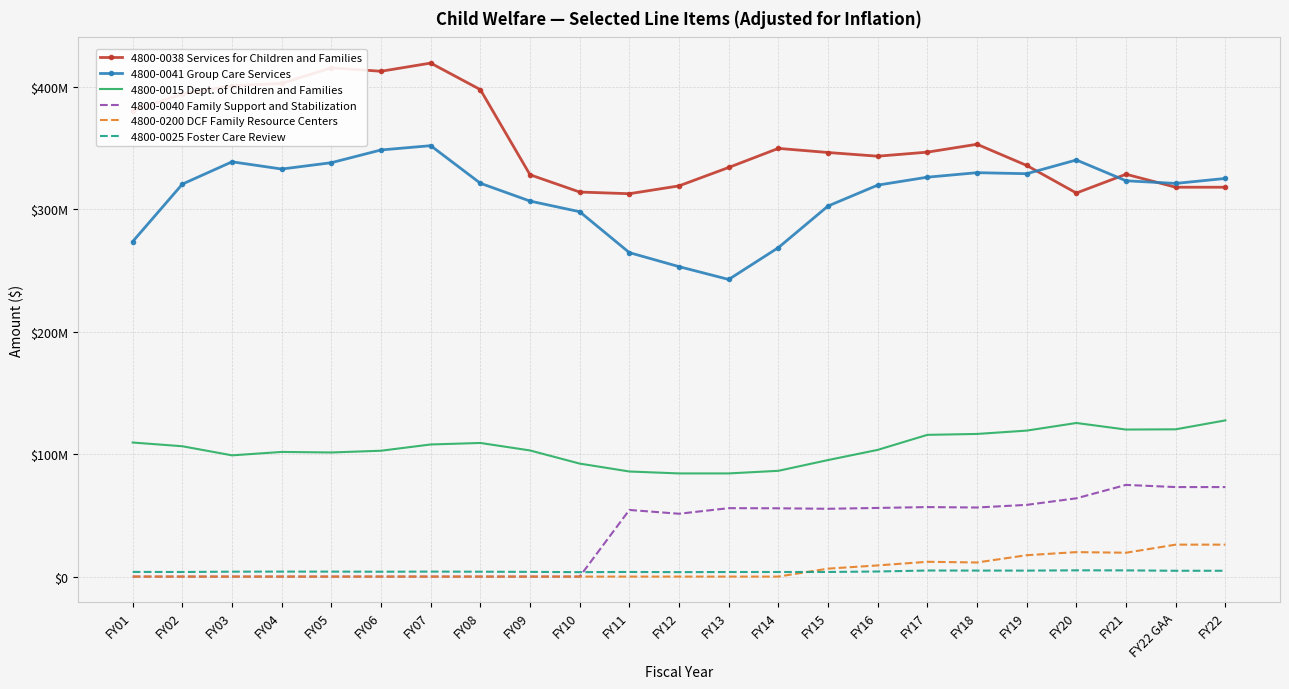

What are all the series names shown in the legend?

4800-0038 Services for Children and Families, 4800-0041 Group Care Services, 4800-0015 Dept. of Children and Families, 4800-0040 Family Support and Stabilization, 4800-0200 DCF Family Resource Centers, 4800-0025 Foster Care Review